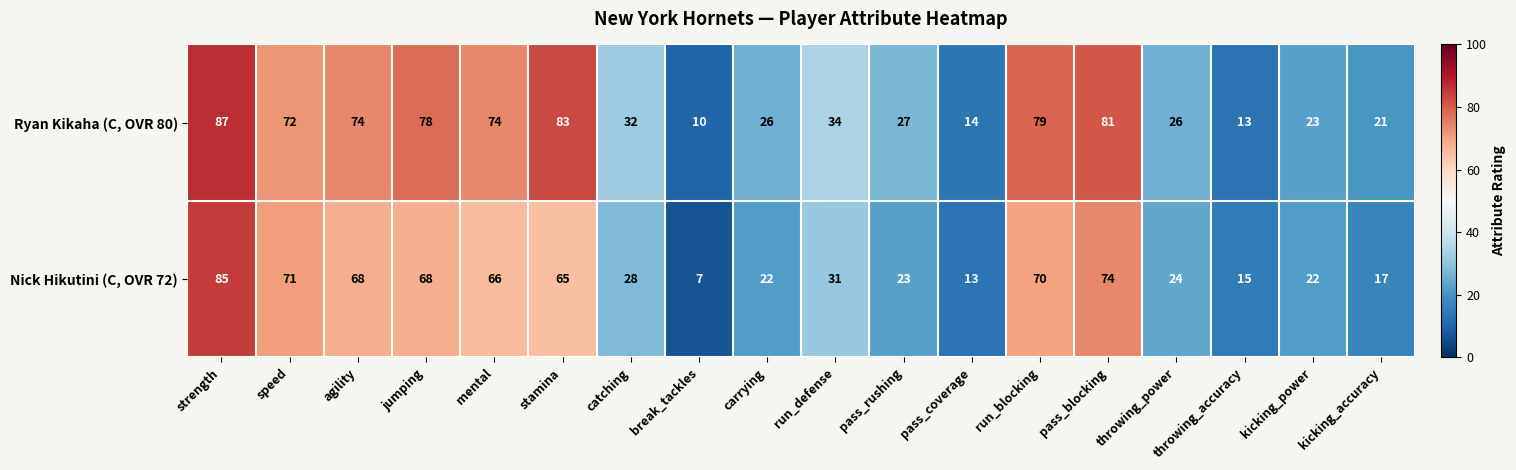

What is the greatest value displayed?

87